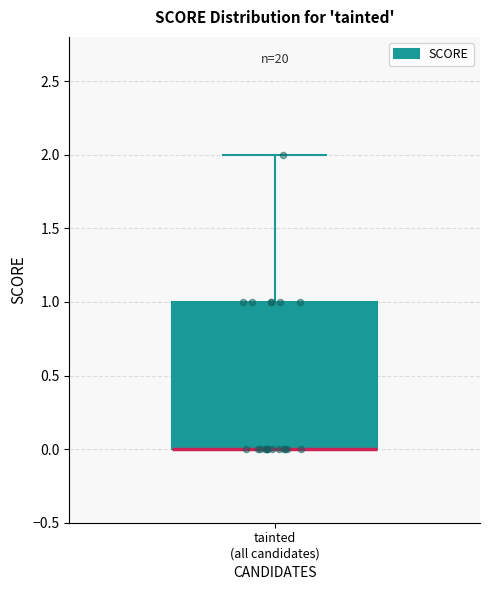

Read this box plot against the y-axis: the position of the median line, the range covered by the box, and the ends of both whiskers. The values are not printed on the chart, so give them approximately, as read against the axis.

median 0 (drawn on the box's lower edge), box 0 to 1, whiskers 0 to 2